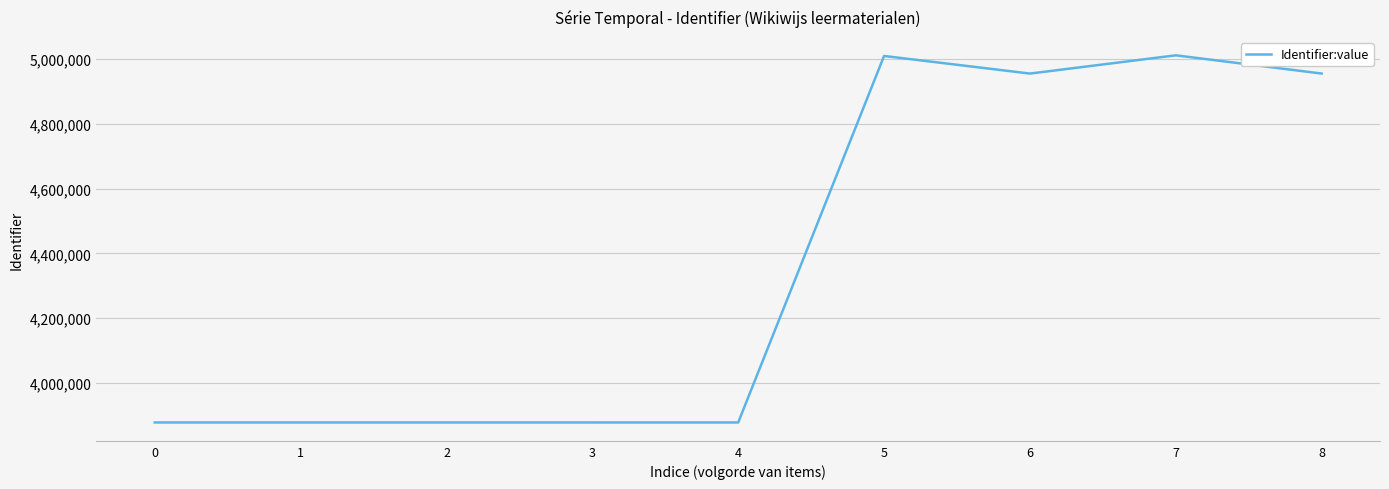

The value at 5 is 5009646. True or false?

True